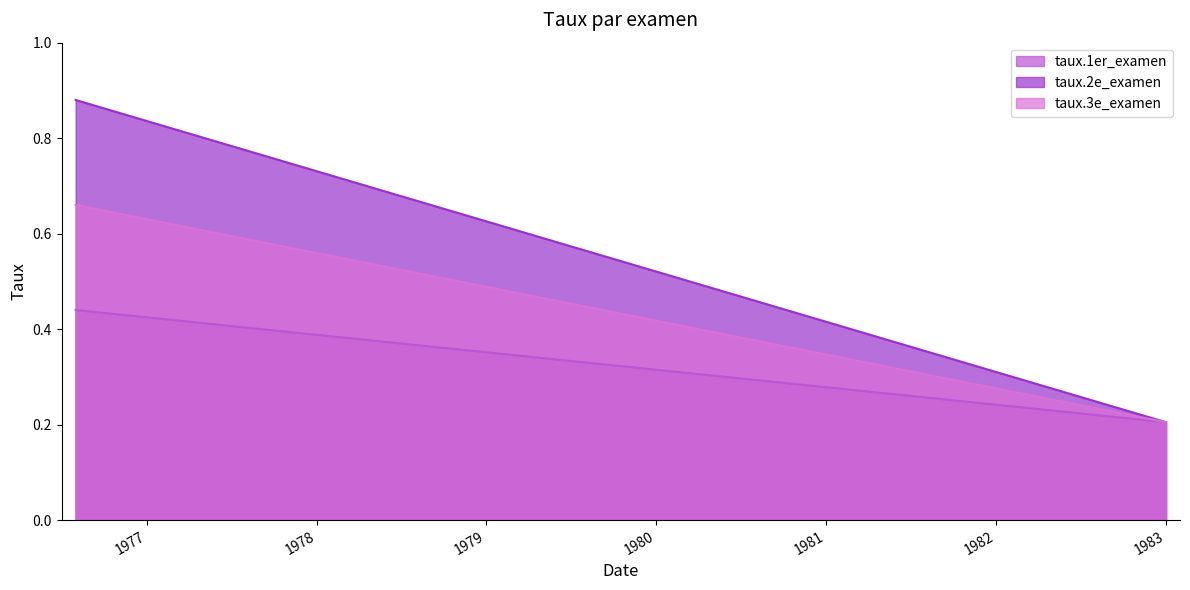

Rank the series at 1983-01-01 from highest to lowest value.

taux.1er_examen, taux.2e_examen, taux.3e_examen